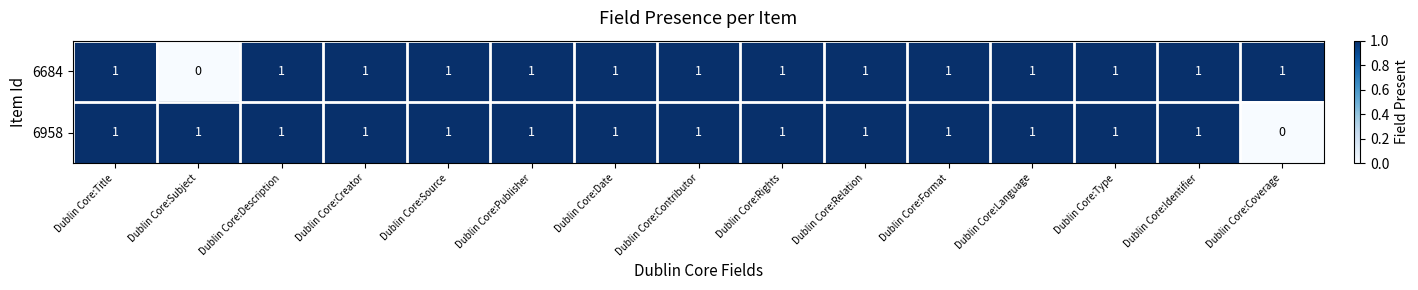

At how many categories does at least one series exceed 0?

15